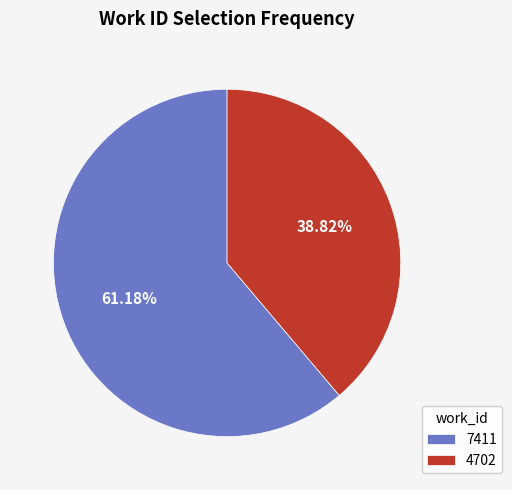

Does 4702 represent more than half of the total?

No